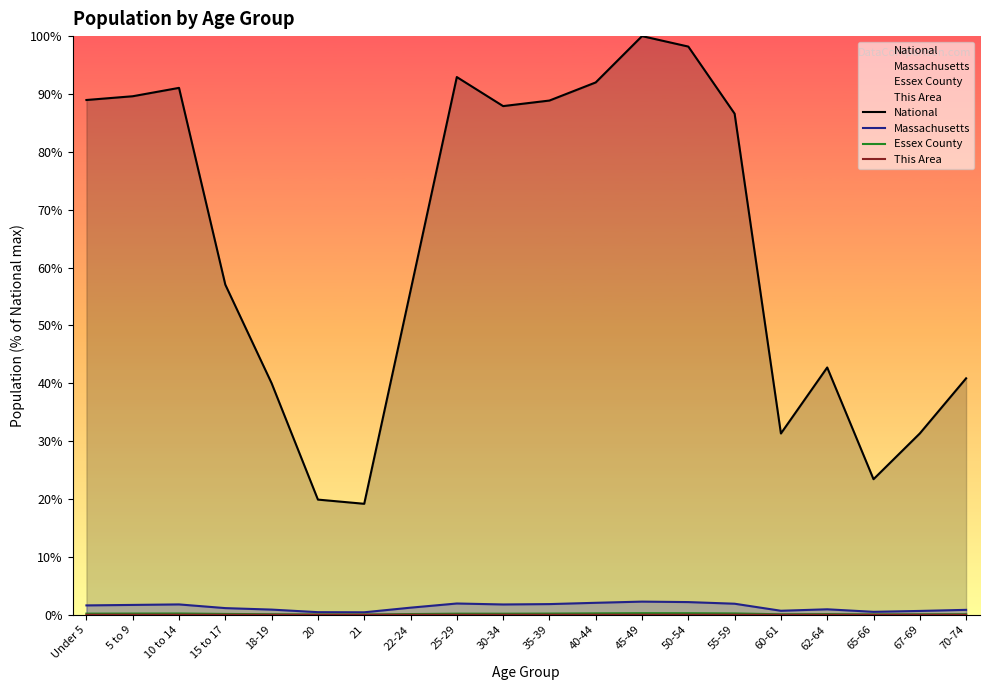

Is the value of Massachusetts at 70-74 greater than the value of Essex County at 30-34?

Yes